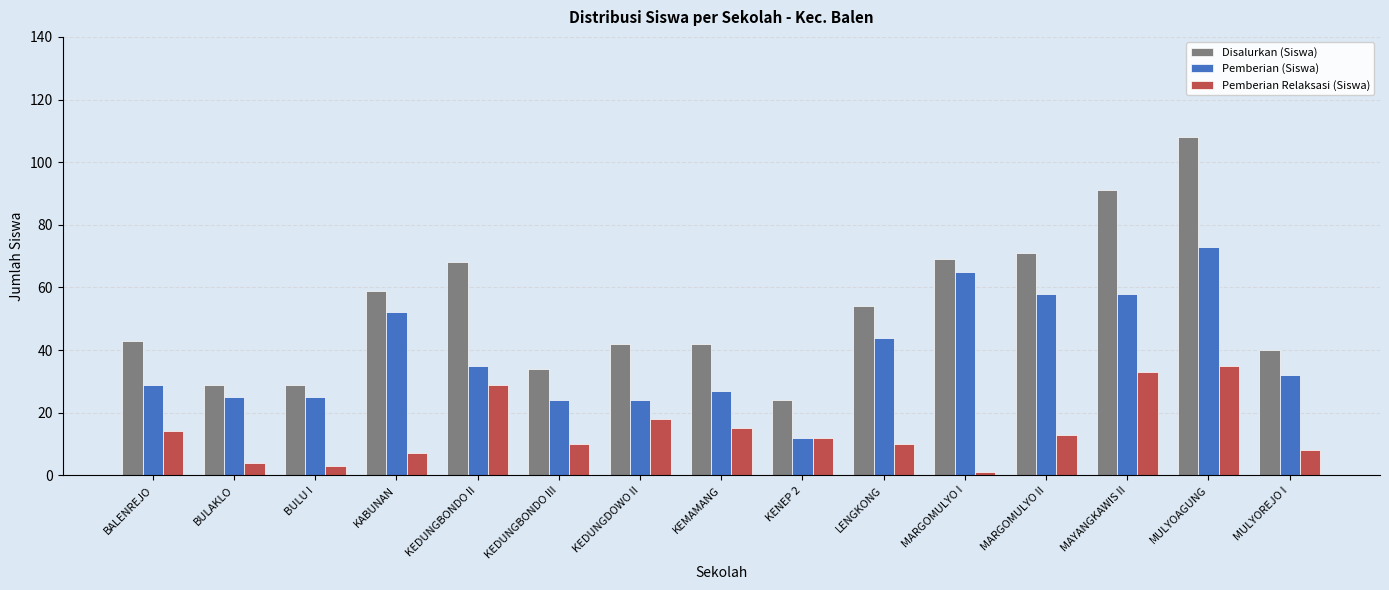

What is the lowest value of the Pemberian (Siswa) series?

12